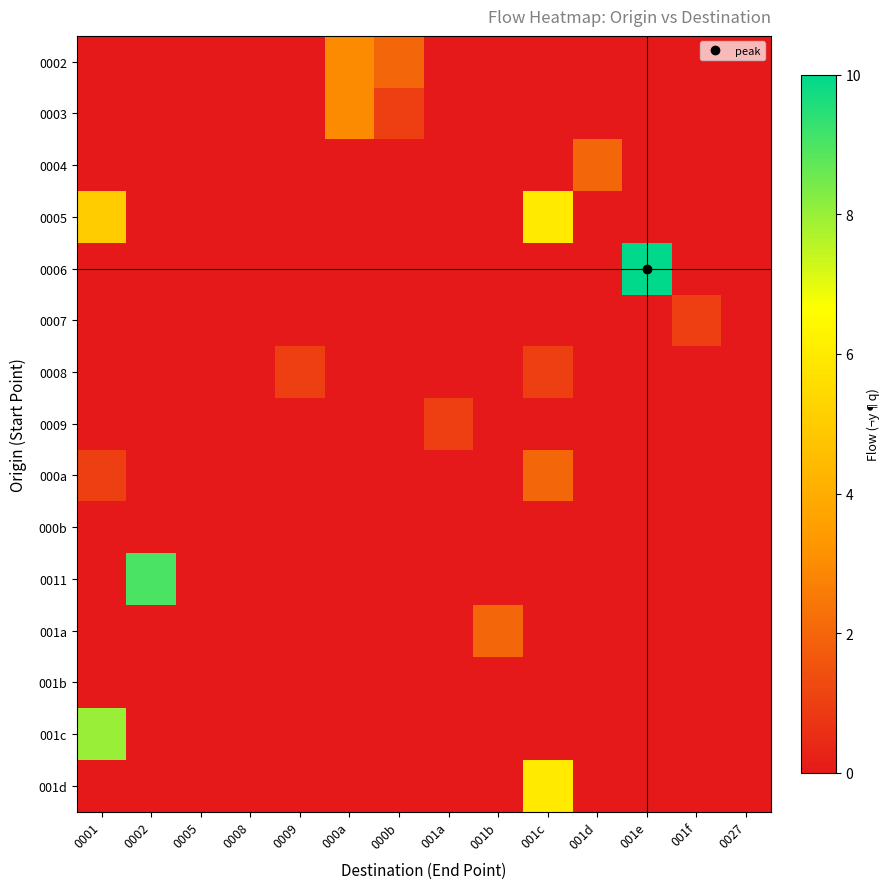

Reading left to right, what are all the values shown in this chart?

0002: 0001=0	0002=0	0005=0	0008=0	0009=0	000a=3	000b=2	001a=0	001b=0	001c=0	001d=0	001e=0	001f=0	0027=0
0003: 0001=0	0002=0	0005=0	0008=0	0009=0	000a=3	000b=1	001a=0	001b=0	001c=0	001d=0	001e=0	001f=0	0027=0
0004: 0001=0	0002=0	0005=0	0008=0	0009=0	000a=0	000b=0	001a=0	001b=0	001c=0	001d=2	001e=0	001f=0	0027=0
0005: 0001=5	0002=0	0005=0	0008=0	0009=0	000a=0	000b=0	001a=0	001b=0	001c=6	001d=0	001e=0	001f=0	0027=0
0006: 0001=0	0002=0	0005=0	0008=0	0009=0	000a=0	000b=0	001a=0	001b=0	001c=0	001d=0	001e=10	001f=0	0027=0
0007: 0001=0	0002=0	0005=0	0008=0	0009=0	000a=0	000b=0	001a=0	001b=0	001c=0	001d=0	001e=0	001f=1	0027=0
0008: 0001=0	0002=0	0005=0	0008=0	0009=1	000a=0	000b=0	001a=0	001b=0	001c=1	001d=0	001e=0	001f=0	0027=0
0009: 0001=0	0002=0	0005=0	0008=0	0009=0	000a=0	000b=0	001a=1	001b=0	001c=0	001d=0	001e=0	001f=0	0027=0
000a: 0001=1	0002=0	0005=0	0008=0	0009=0	000a=0	000b=0	001a=0	001b=0	001c=2	001d=0	001e=0	001f=0	0027=0
000b: 0001=0	0002=0	0005=0	0008=0	0009=0	000a=0	000b=0	001a=0	001b=0	001c=0	001d=0	001e=0	001f=0	0027=0
0011: 0001=0	0002=9	0005=0	0008=0	0009=0	000a=0	000b=0	001a=0	001b=0	001c=0	001d=0	001e=0	001f=0	0027=0
001a: 0001=0	0002=0	0005=0	0008=0	0009=0	000a=0	000b=0	001a=0	001b=2	001c=0	001d=0	001e=0	001f=0	0027=0
001b: 0001=0	0002=0	0005=0	0008=0	0009=0	000a=0	000b=0	001a=0	001b=0	001c=0	001d=0	001e=0	001f=0	0027=0
001c: 0001=8	0002=0	0005=0	0008=0	0009=0	000a=0	000b=0	001a=0	001b=0	001c=0	001d=0	001e=0	001f=0	0027=0
001d: 0001=0	0002=0	0005=0	0008=0	0009=0	000a=0	000b=0	001a=0	001b=0	001c=6	001d=0	001e=0	001f=0	0027=0